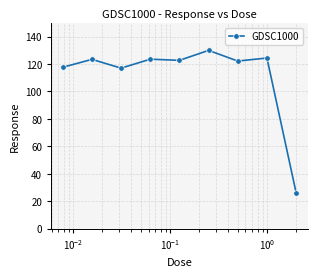

What is the value of the 3rd point from the left?

117.0